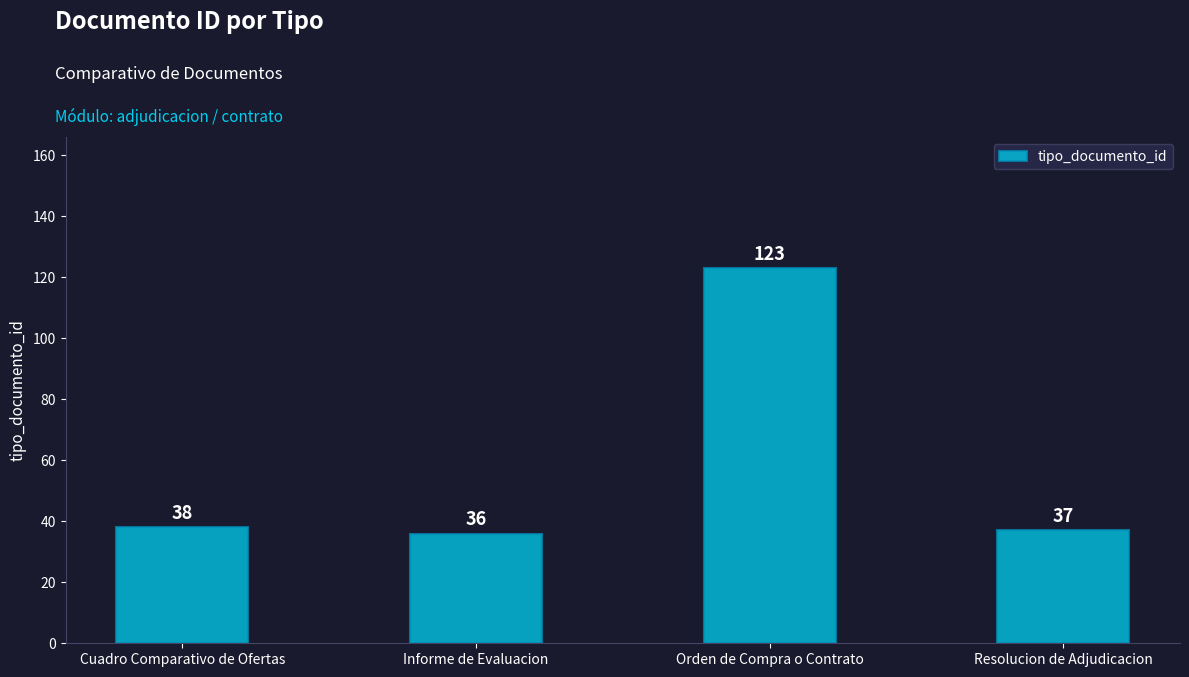

Count the number of data series in this chart.

1